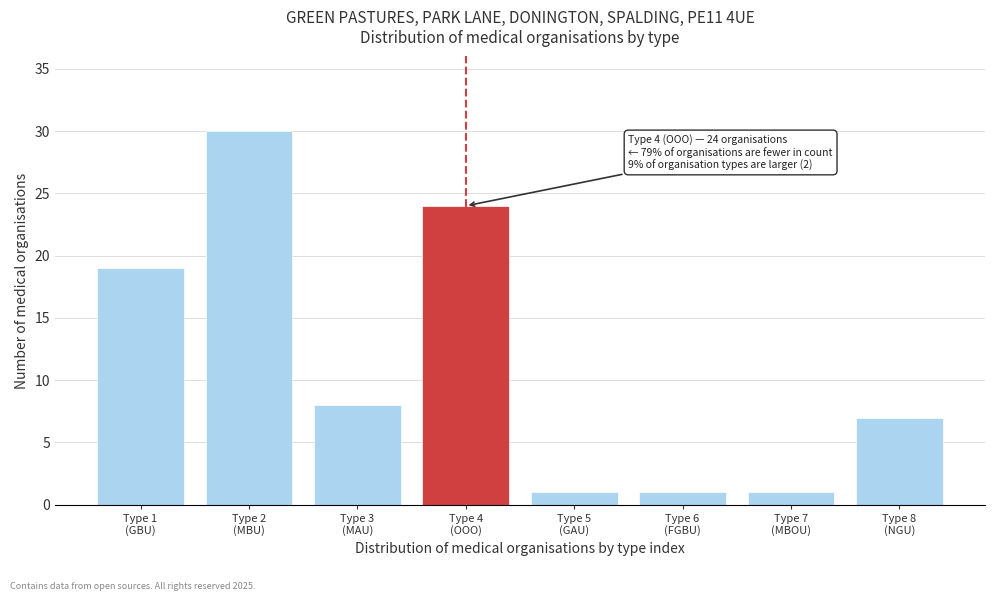

Reading right to left, transcribe all the data shown in this chart.

7	1	1	1	24	8	30	19